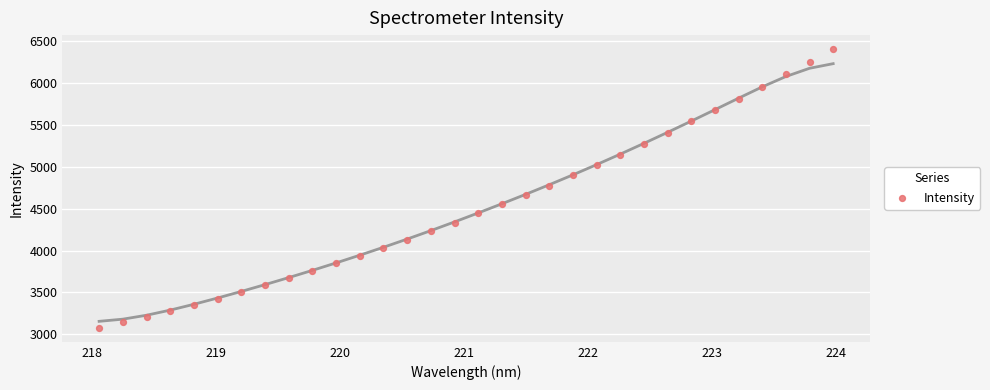

What is the range of X values (max minus min)?

5.9